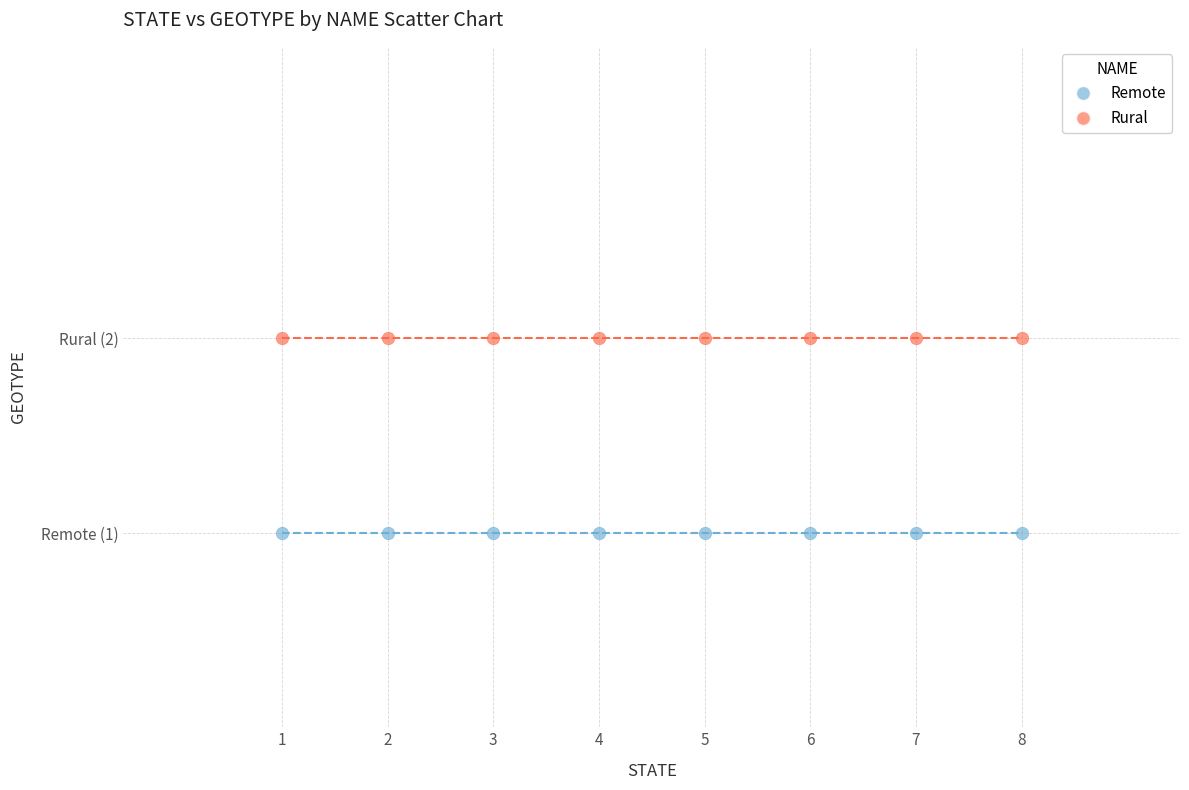

Which series contains the lowest Y value?

Remote